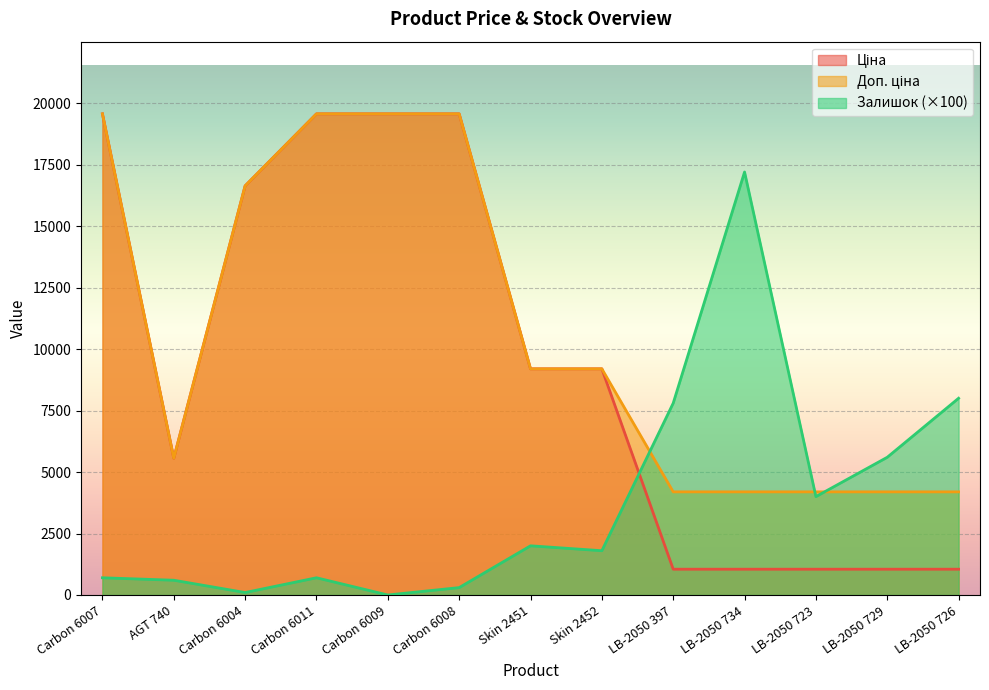

Reading left to right, what are all the values shown in this chart?

Ціна: 19564.9	5560.3	16636.8	19564.9	19564.9	19564.9	9196.3	9196.3	1048.4	1048.4	1048.4	1048.4	1048.4
Доп. ціна: 19564.9	5560.3	16636.8	19564.9	19564.9	19564.9	9196.3	9196.3	4193.5	4193.5	4193.5	4193.5	4193.5
Залишок: 700.0	600.0	100.0	700.0	0.0	300.0	2000.0	1800.0	7800.0	17200.0	4000.0	5600.0	8000.0